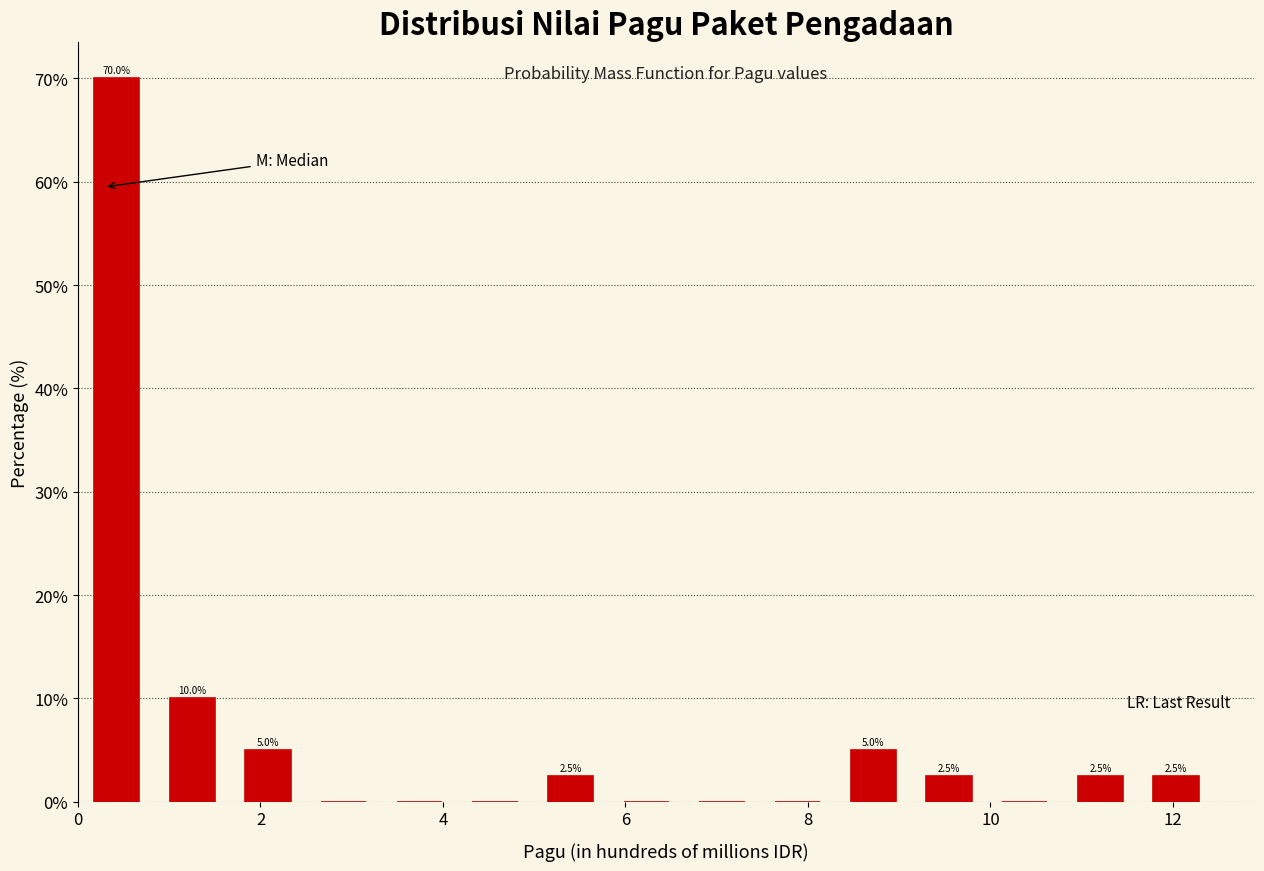

Which range on the x-axis has the tallest bar?

0.0 to 0.8